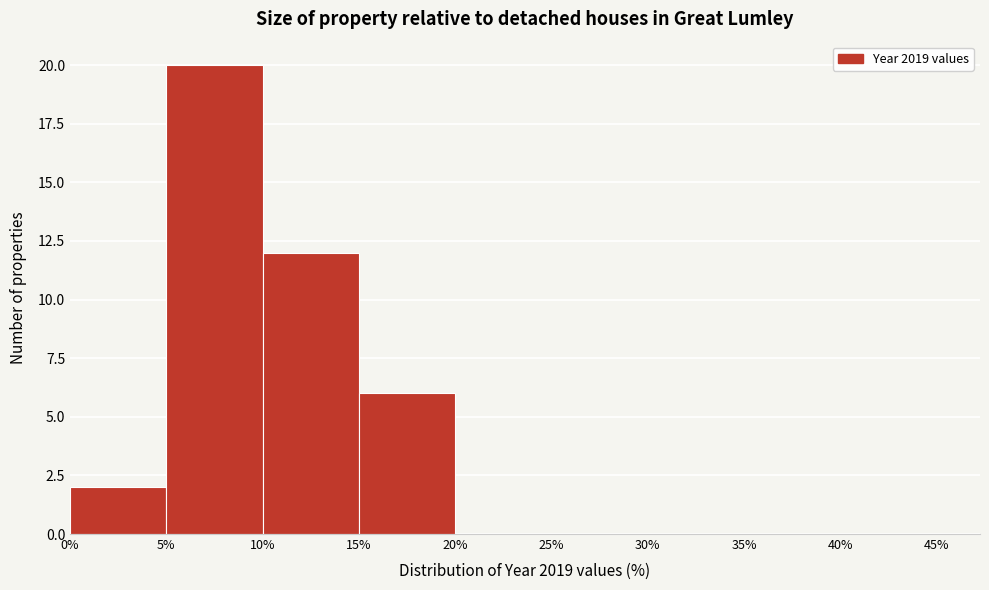

Reading left to right, list every bar in this chart as the range it spans on the x-axis followed by its height. The values are not printed on the chart, so give them approximately, as read against the axis.

0% to 5%: 2
5% to 10%: 20
10% to 15%: 12
15% to 20%: 6
20% to 25%: 0
25% to 30%: 0
30% to 35%: 0
35% to 40%: 0
40% to 45%: 0